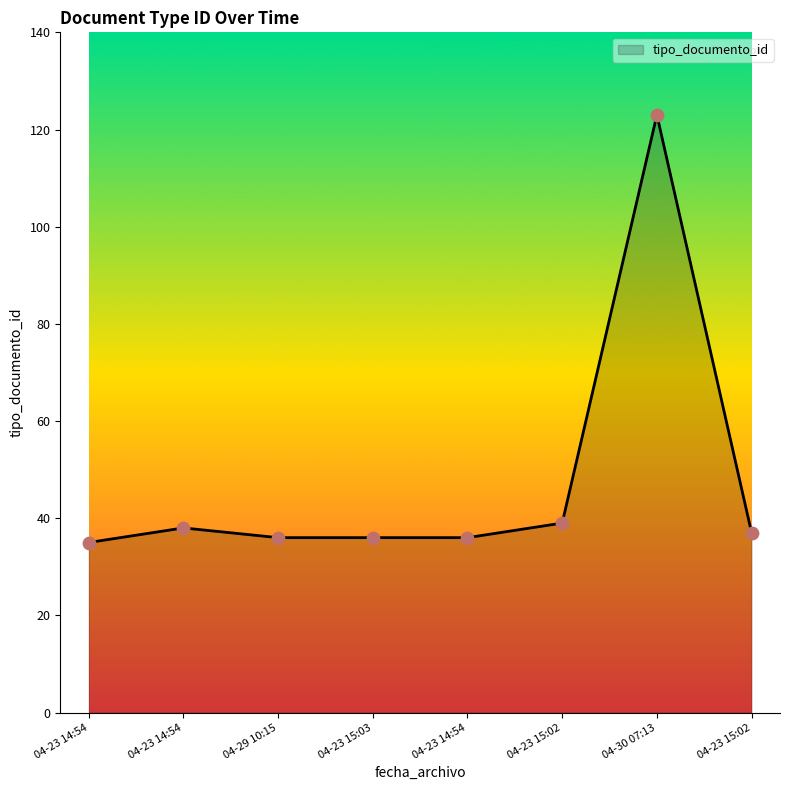

How many lines are shown in the chart?

1